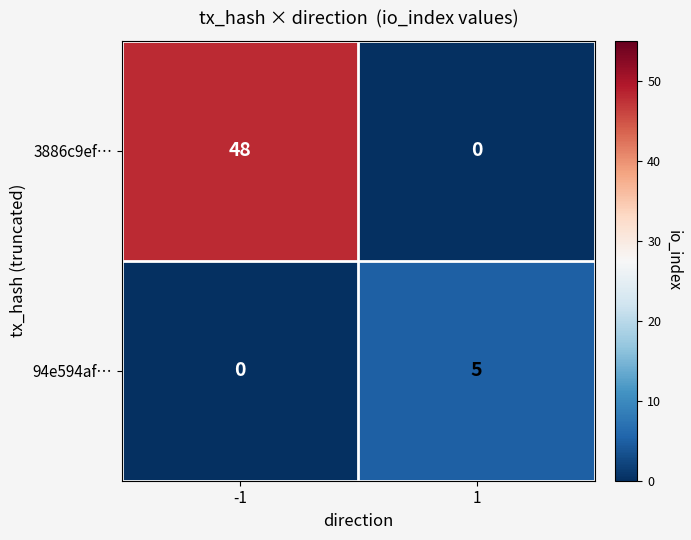

What is the difference between the highest and lowest values at -1?

48